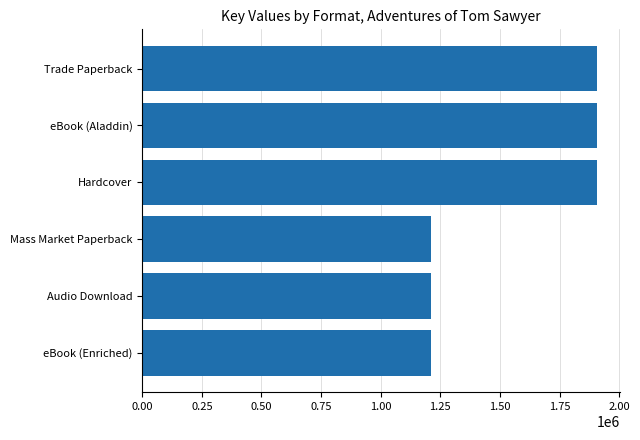

Which has a higher value, Hardcover or Audio Download?

Hardcover